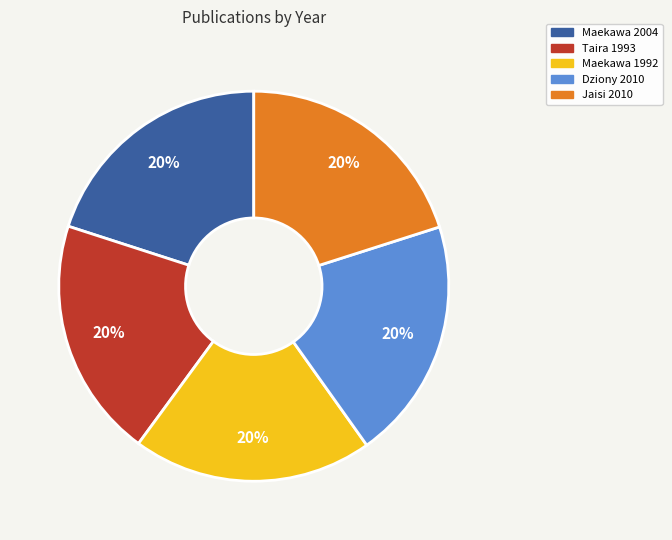

Is Maekawa 2004 the majority of the pie?

No